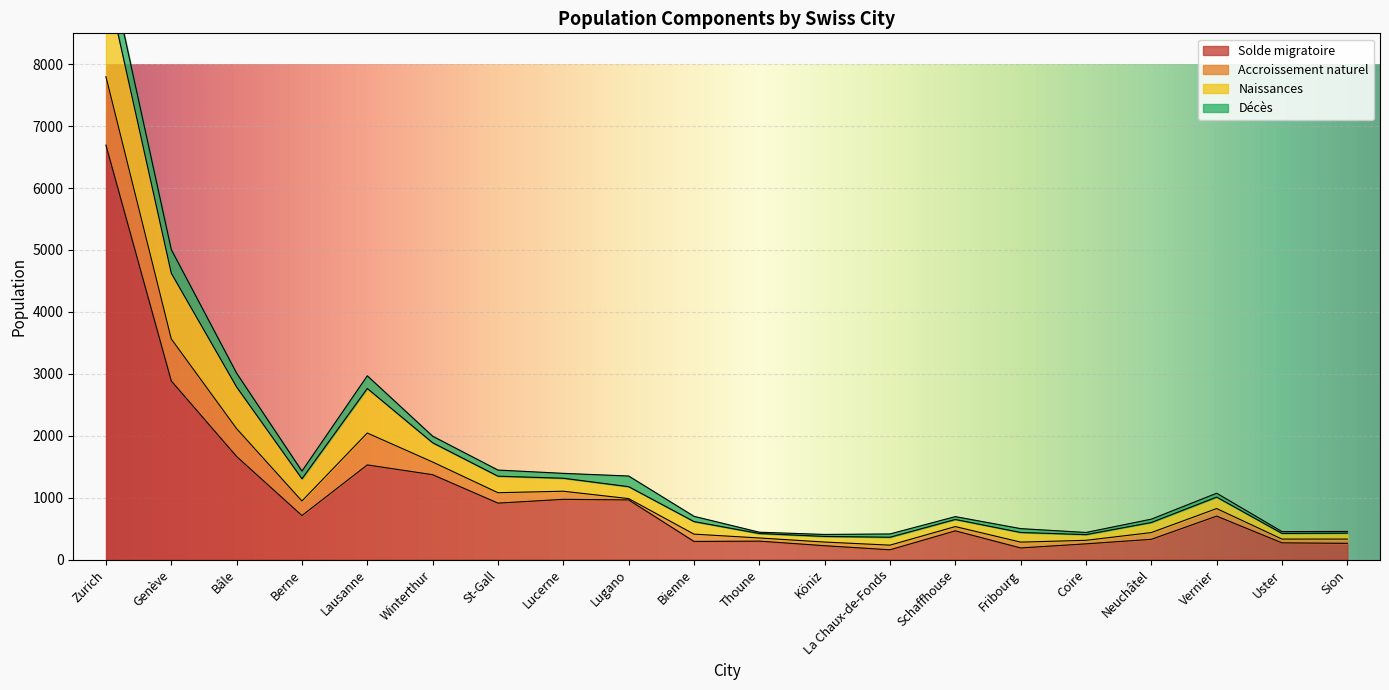

At Lausanne, list the series in order from largest to smallest.

Solde migratoire, Naissances, Accroissement naturel, Décès